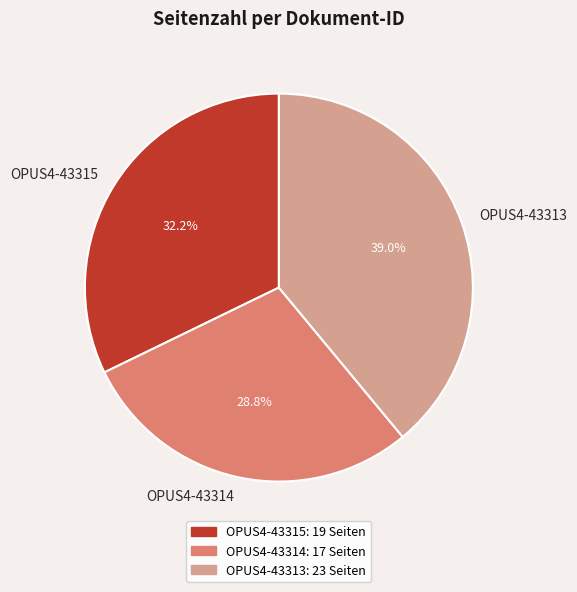

To the nearest percent, what is the difference between the OPUS4-43313 and OPUS4-43315 slice percentages?

7%